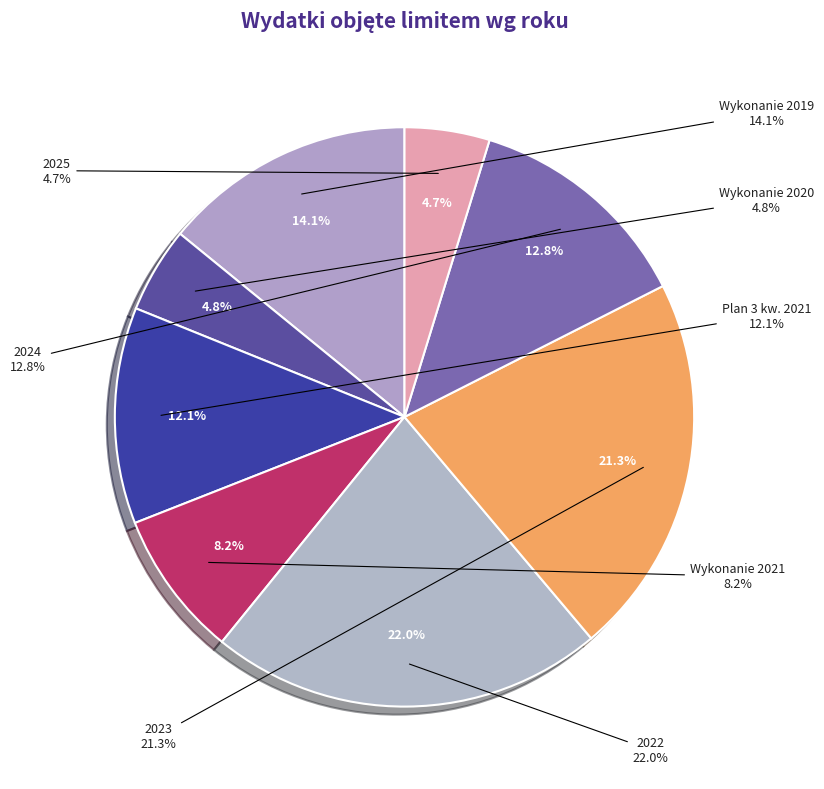

How many segments does this pie chart have?

8